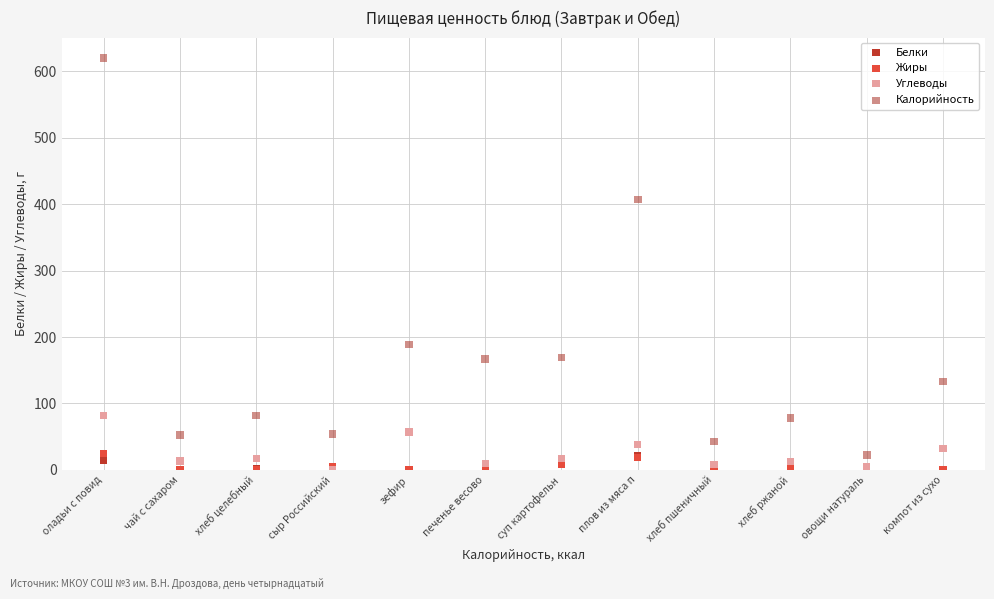

Across all series, what Y value is closest to 310?

407.4